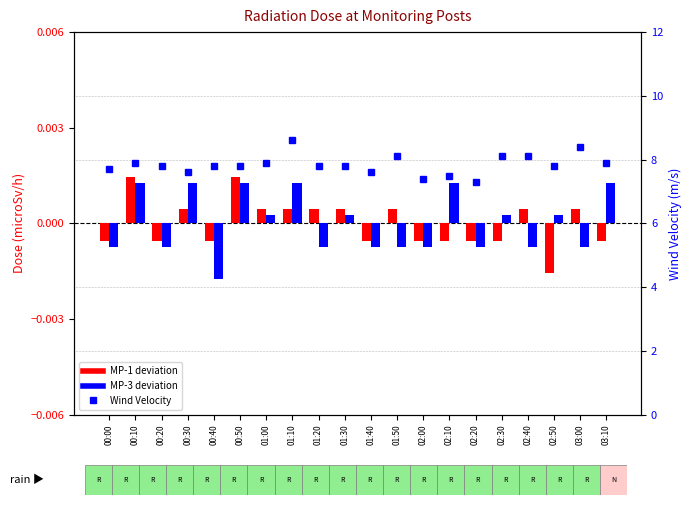

Reading left to right, what are all the values shown in this chart?

MP-1 deviation: 00:00=-0.0	00:10=0.0	00:20=-0.0	00:30=0.0	00:40=-0.0	00:50=0.0	01:00=0.0	01:10=0.0	01:20=0.0	01:30=0.0	01:40=-0.0	01:50=0.0	02:00=-0.0	02:10=-0.0	02:20=-0.0	02:30=-0.0	02:40=0.0	02:50=-0.0	03:00=0.0	03:10=-0.0
MP-3 deviation: 00:00=-0.0	00:10=0.0	00:20=-0.0	00:30=0.0	00:40=-0.0	00:50=0.0	01:00=0.0	01:10=0.0	01:20=-0.0	01:30=0.0	01:40=-0.0	01:50=-0.0	02:00=-0.0	02:10=0.0	02:20=-0.0	02:30=0.0	02:40=-0.0	02:50=0.0	03:00=-0.0	03:10=0.0
Wind Velocity (m/s): 00:00=7.7	00:10=7.9	00:20=7.8	00:30=7.6	00:40=7.8	00:50=7.8	01:00=7.9	01:10=8.6	01:20=7.8	01:30=7.8	01:40=7.6	01:50=8.1	02:00=7.4	02:10=7.5	02:20=7.3	02:30=8.1	02:40=8.1	02:50=7.8	03:00=8.4	03:10=7.9